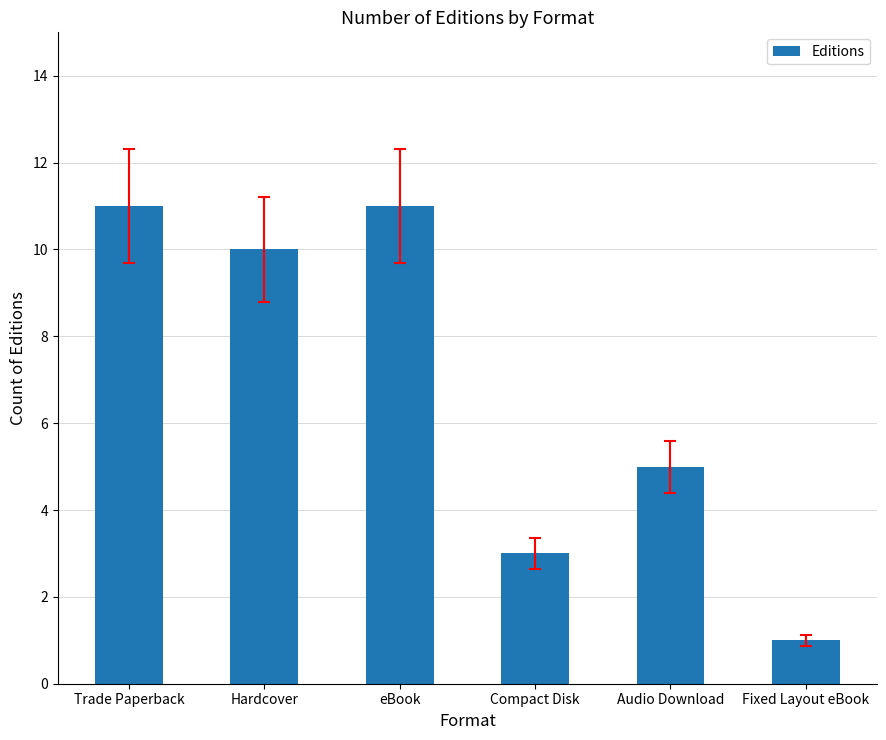

Does the chart contain any negative values?

No